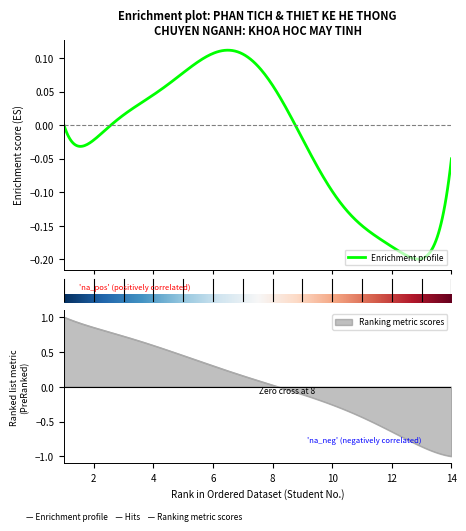

Where does the Ranking metric scores series first go above 0?

1